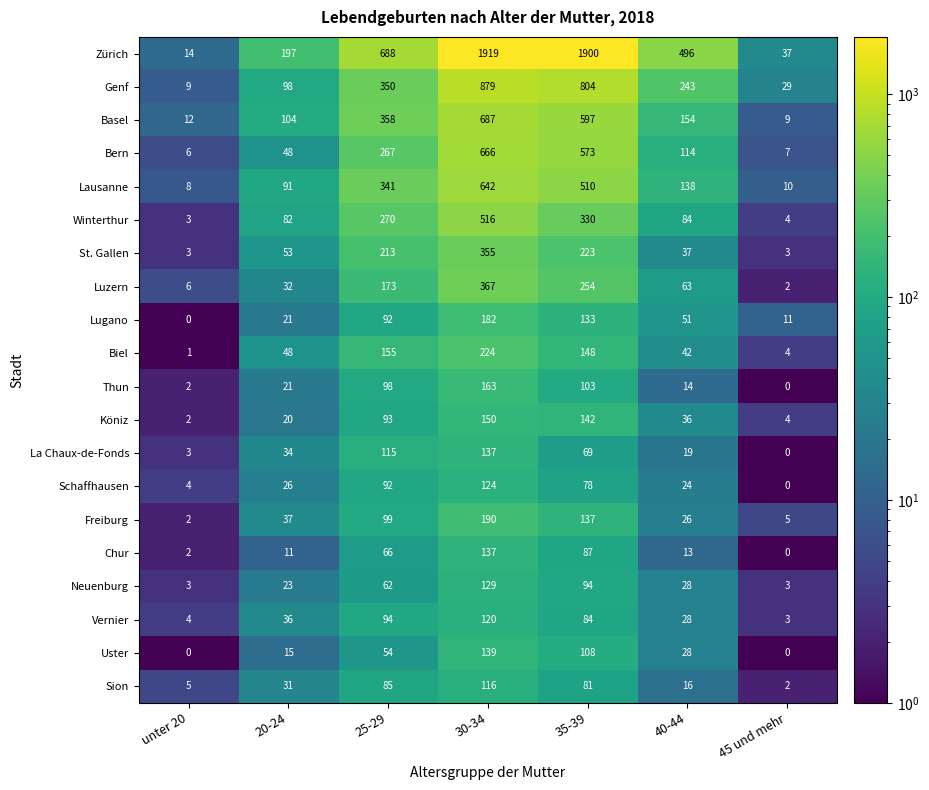

At which label is La Chaux-de-Fonds closest to 68?

35-39